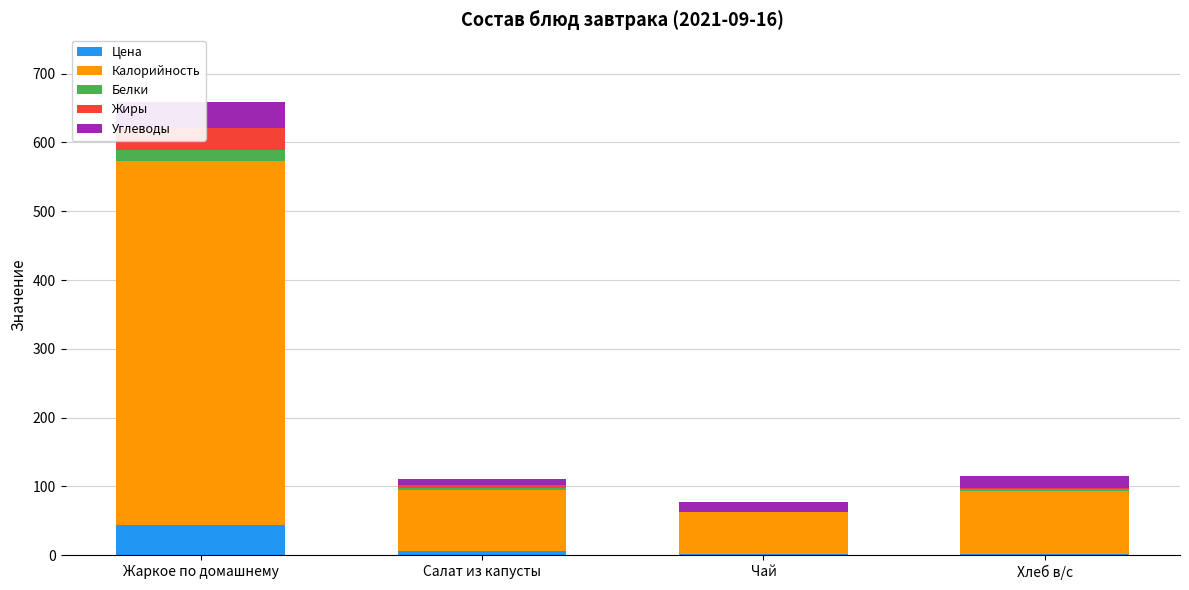

What is the difference between the maximum and minimum values in the Жиры series?

31.6